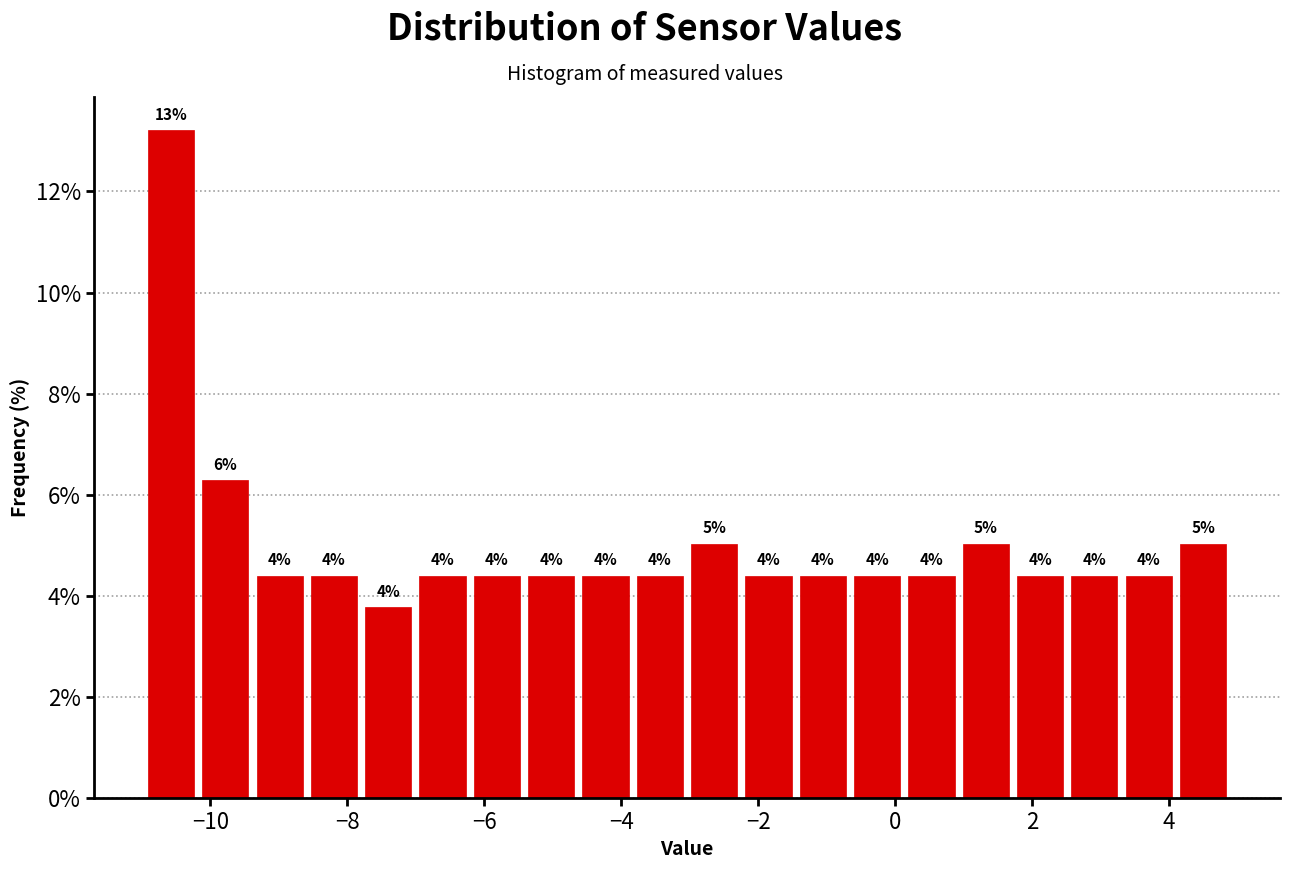

Read against the x-axis, roughly where is the centre of the tallest bar?

-10.6